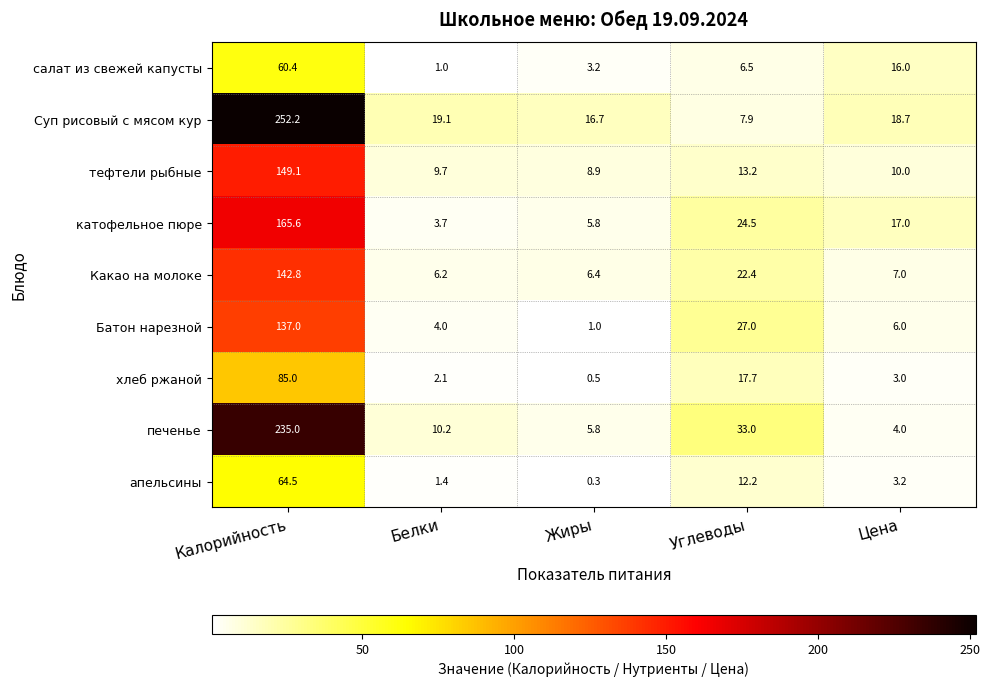

Which label corresponds to the smallest value in the chart?

Жиры